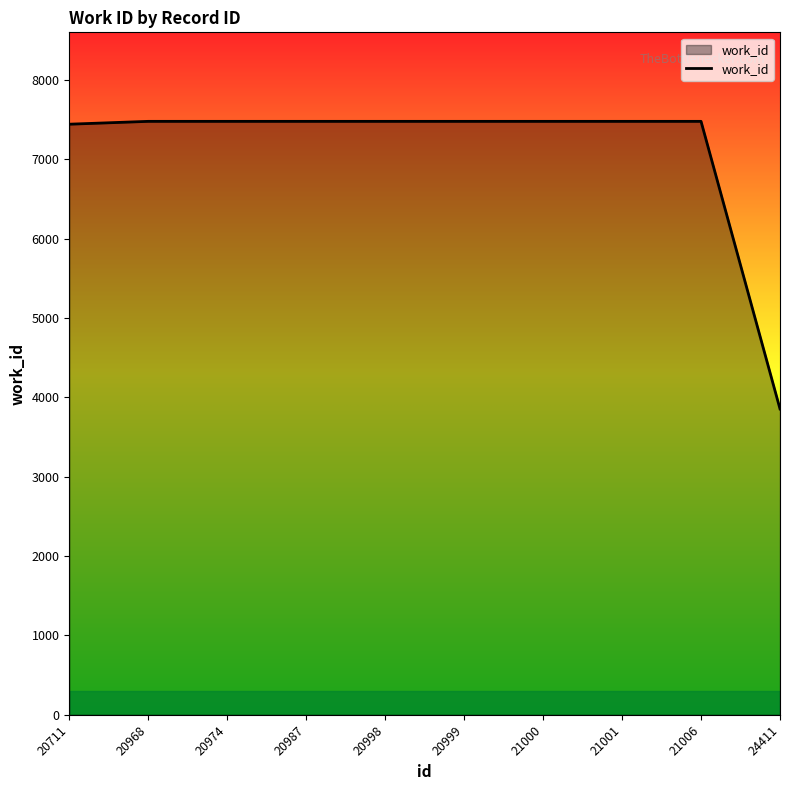

Is it true that the value at 24411 is 3853?

True